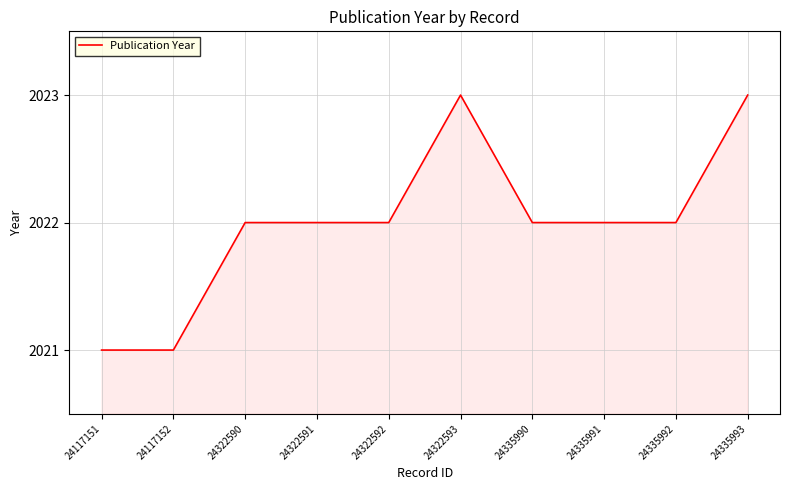

Reading left to right, transcribe all the data shown in this chart.

24117151=2021	24117152=2021	24322590=2022	24322591=2022	24322592=2022	24322593=2023	24335990=2022	24335991=2022	24335992=2022	24335993=2023